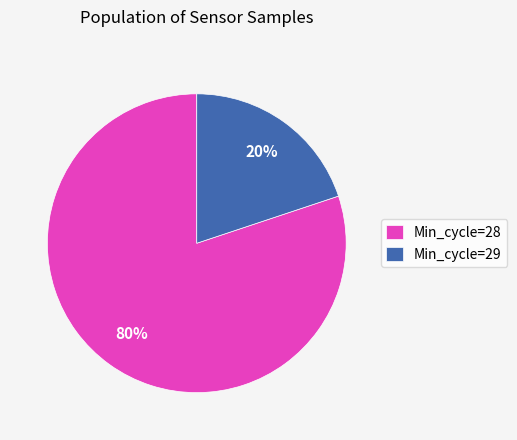

Rank the categories by value from lowest to highest.

Min_cycle=29, Min_cycle=28